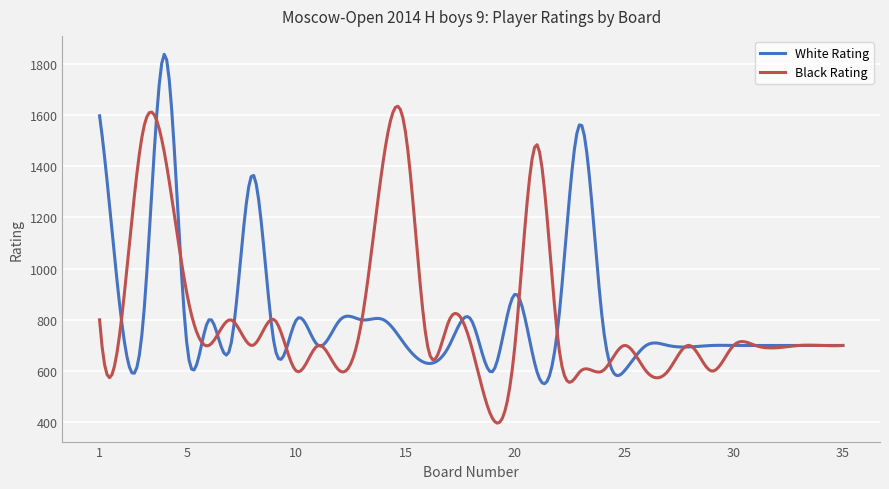

List the series in order of their peak value, highest first.

White Rating, Black Rating